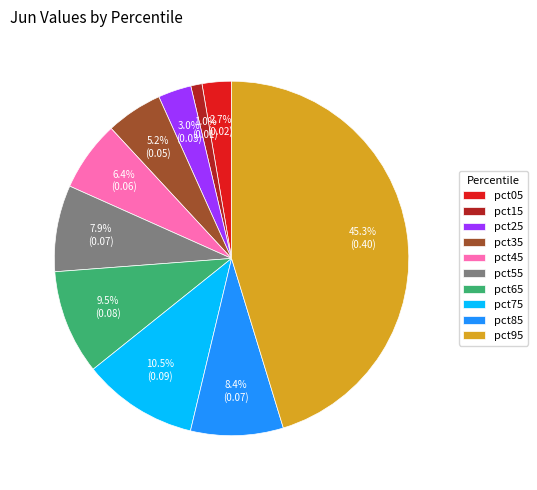

Is it true that pct55 is 16% of the pie?

False